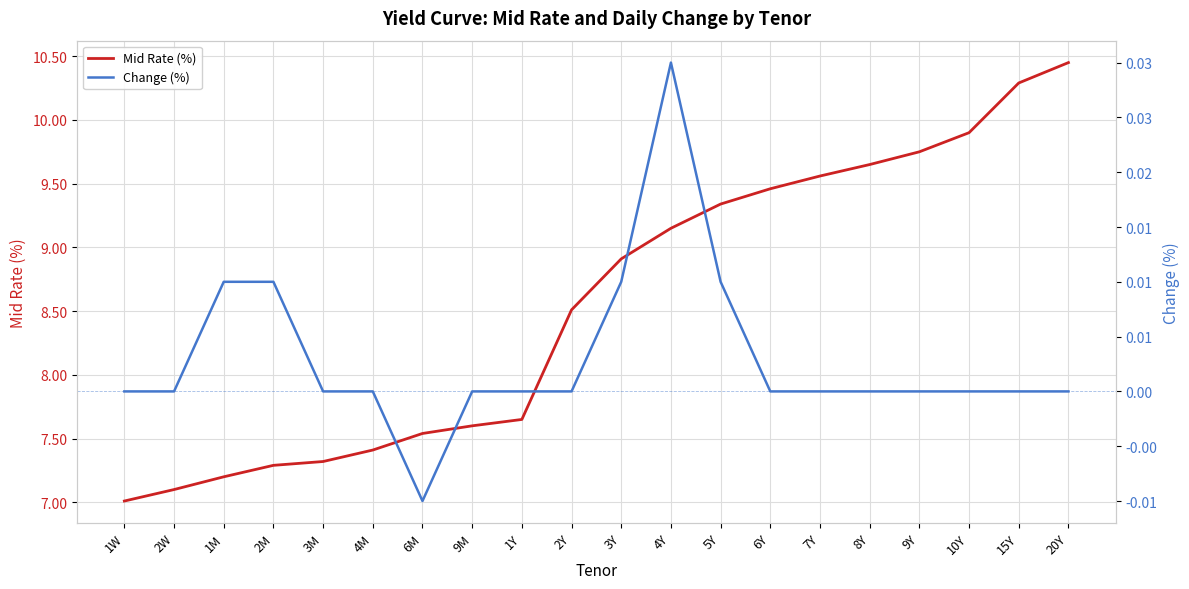

What is the label of the 18th point from the left?

10Y